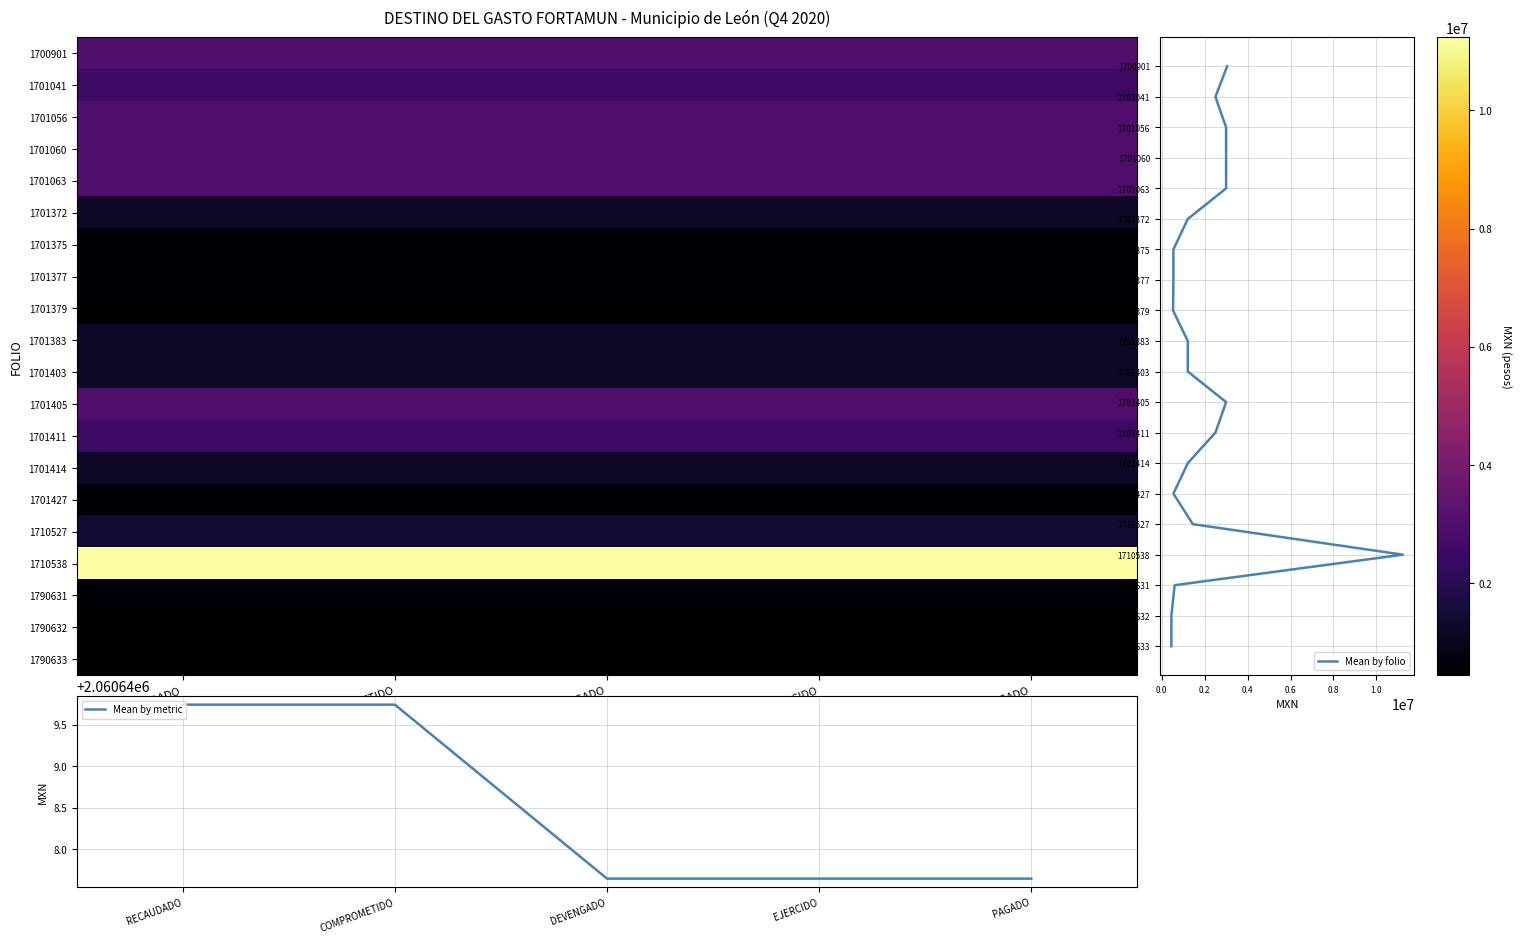

The value of Mean by metric at DEVENGADO is 965336.4. True or false?

False